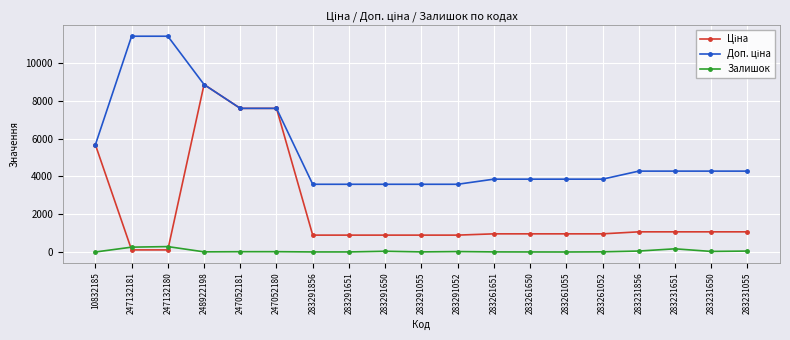

At how many categories does at least one series exceed 437?

19